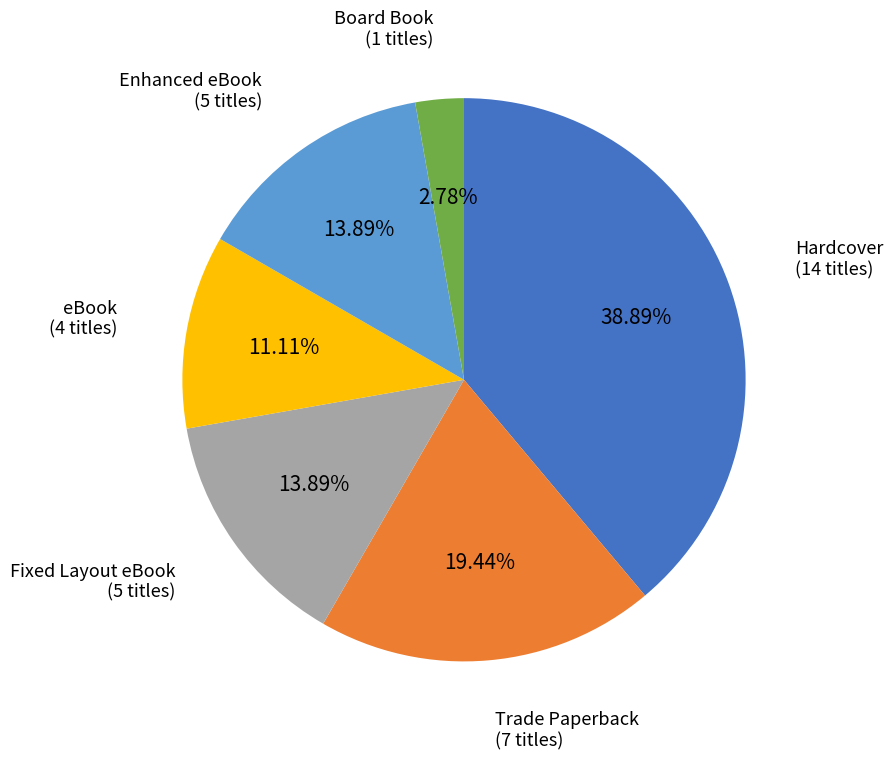

Is there any slice that represents more than half of the pie?

No